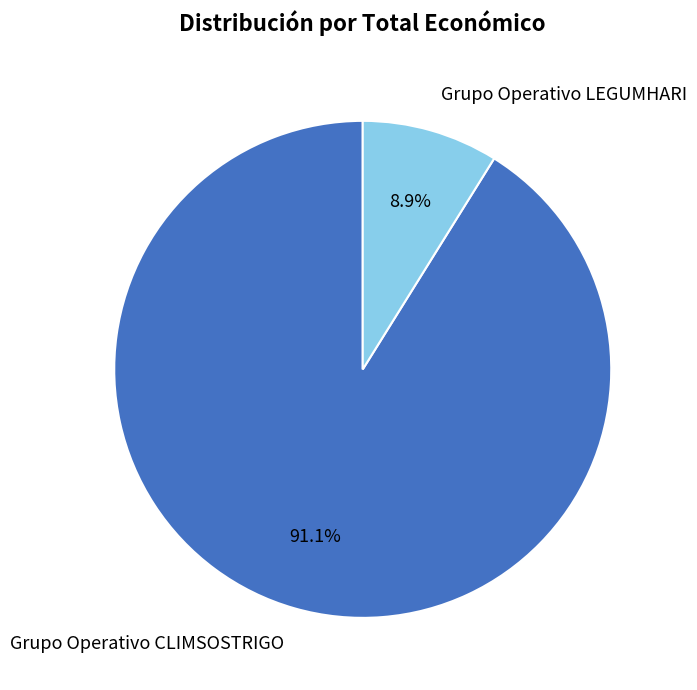

What is the smallest slice in the pie chart?

Grupo Operativo LEGUMHARI